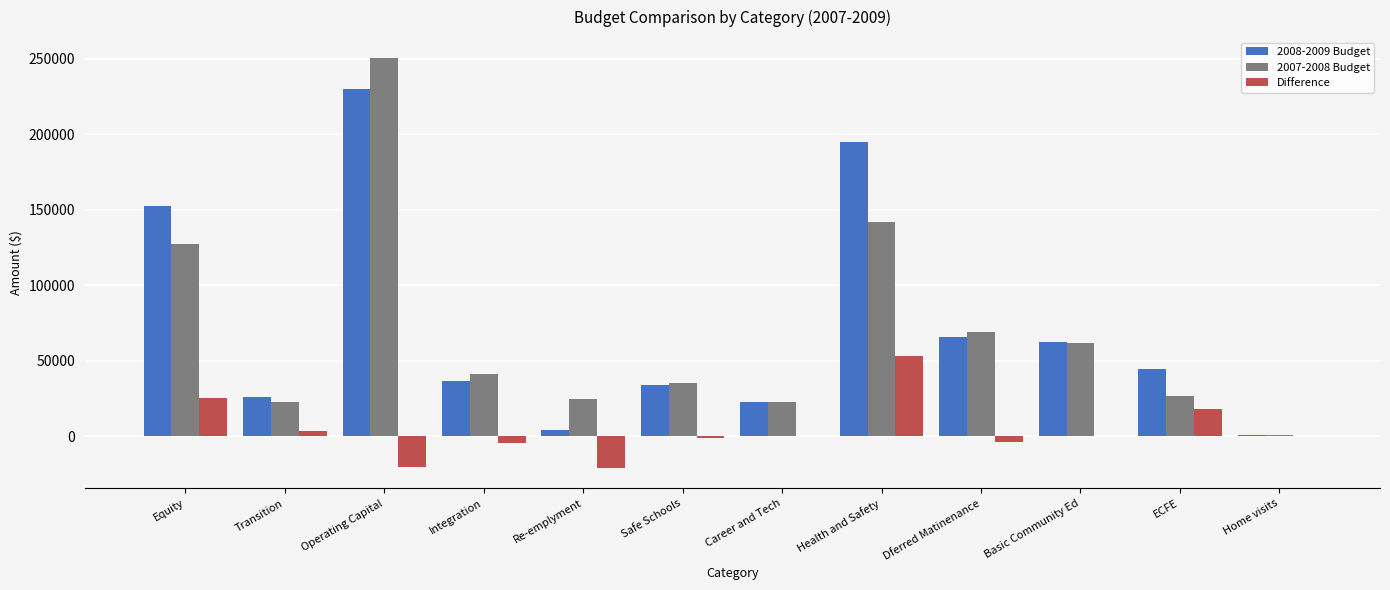

Is it true that 2008-2009 Budget equals 230212 at Operating Capital?

True